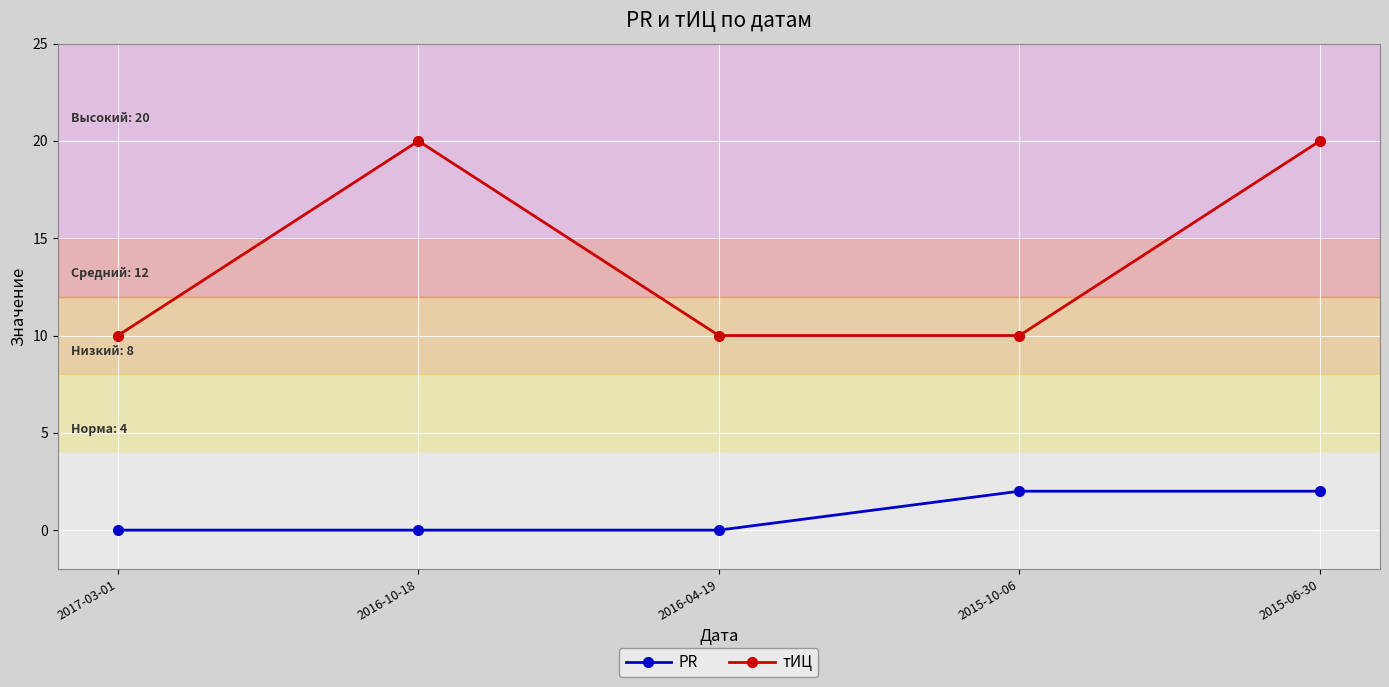

What is the label of the 1st point from the right?

2015-06-30